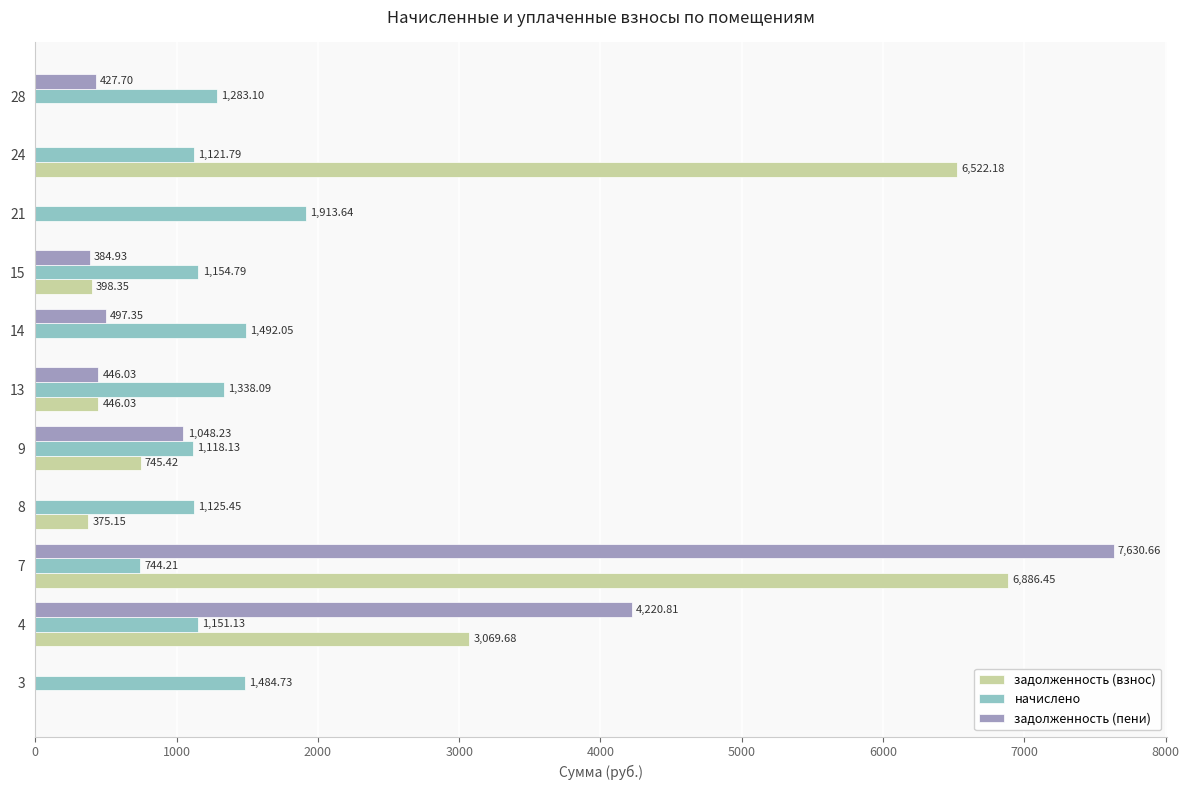

Count the number of data series in this chart.

3